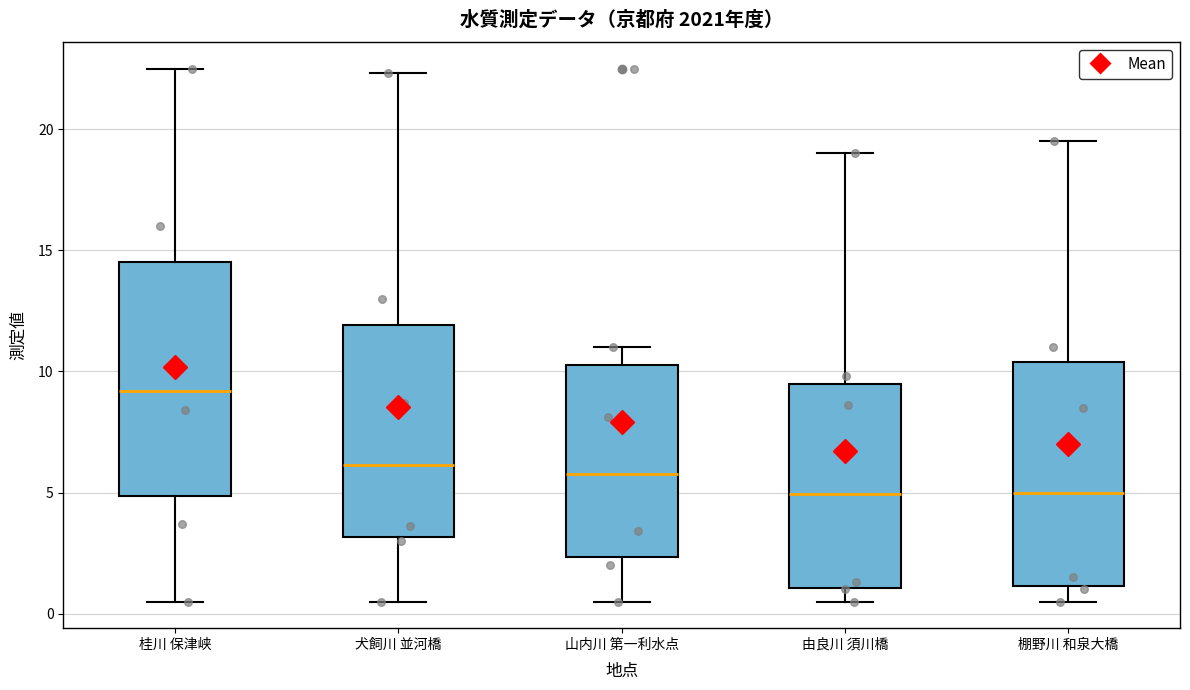

Reading left to right, transcribe this box plot: for each box, give where its median line is, the range the box spans, and where its two whiskers end, as read against the y-axis. The values are not printed on the chart, so give them approximately, as read against the axis.

桂川 保津峡: median 9.0, box 5.0 to 14.5, whiskers 0.5 to 22.5
犬飼川 並河橋: median 6.0, box 3.0 to 12.0, whiskers 0.5 to 22.5
山内川 第一利水点: median 6.0, box 2.5 to 10.5, whiskers 0.5 to 11.0
由良川 須川橋: median 5.0, box 1.0 to 9.5, whiskers 0.5 to 19.0
棚野川 和泉大橋: median 5.0, box 1.0 to 10.5, whiskers 0.5 to 19.5